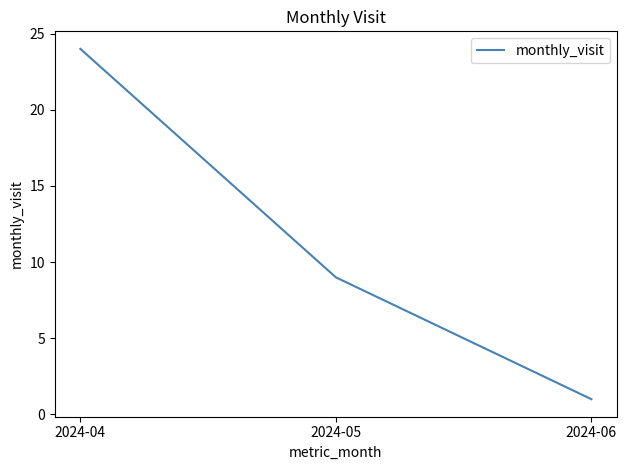

Rank the categories by value from lowest to highest.

2024-06, 2024-05, 2024-04